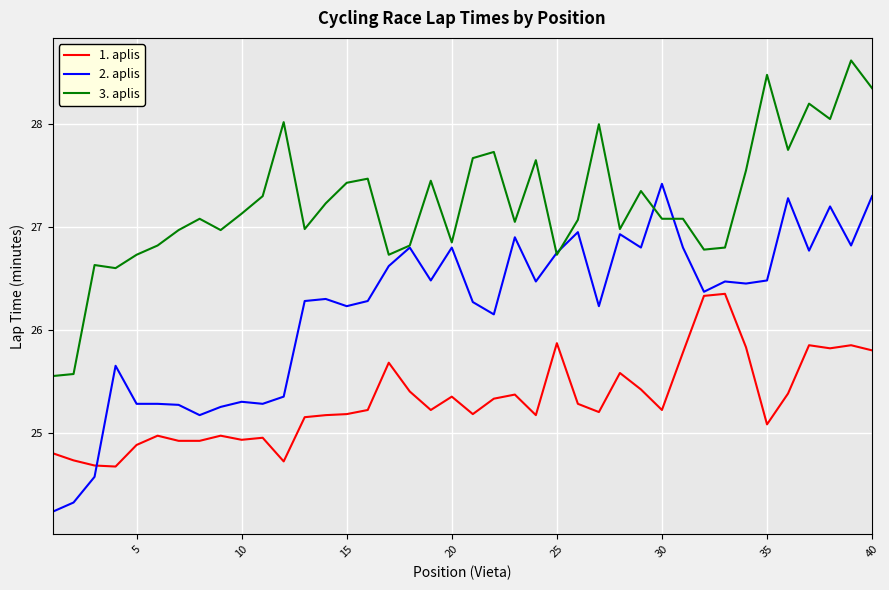

List the series in order of their peak value, lowest first.

1. aplis, 2. aplis, 3. aplis